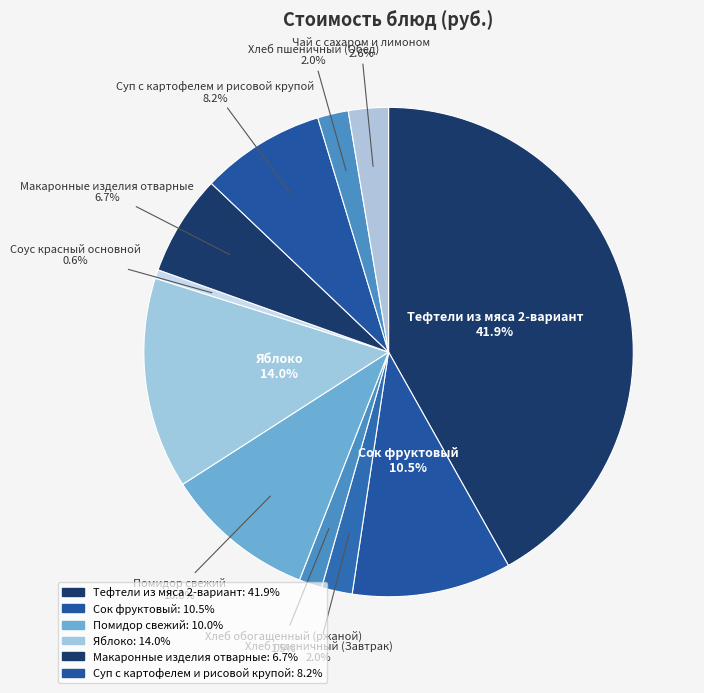

Count the number of slices in the pie.

11